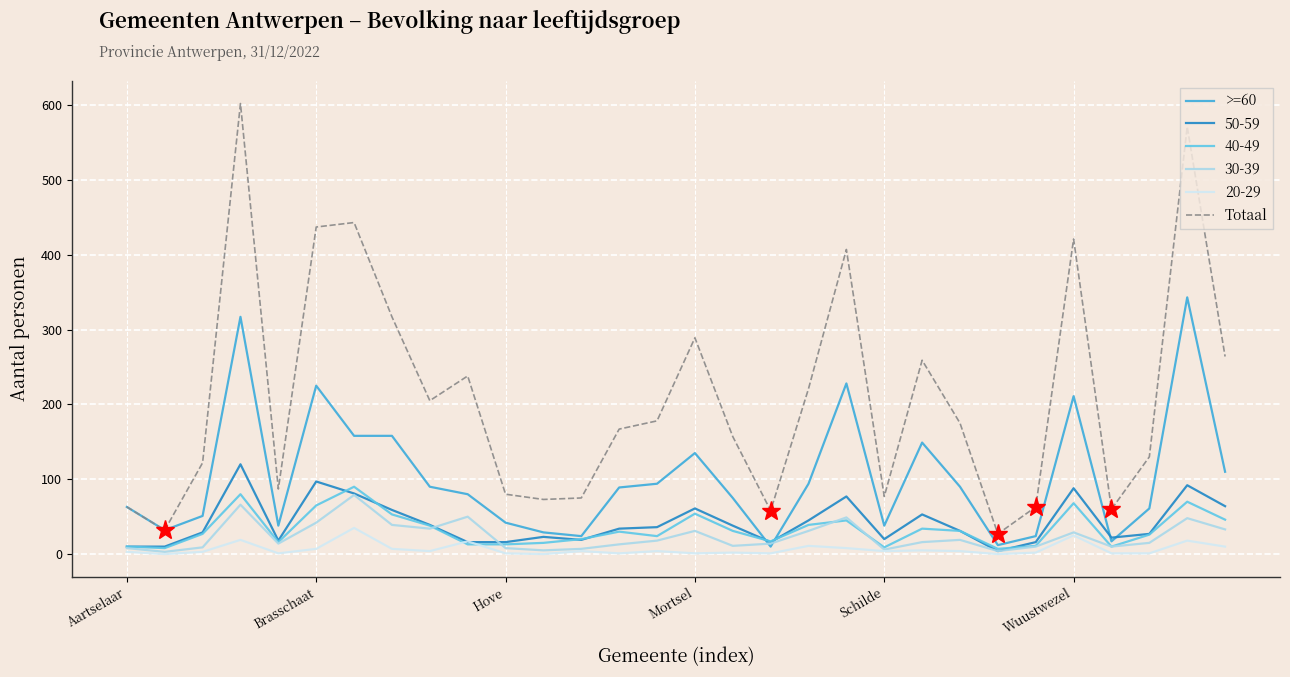

What is the greatest value displayed?

602